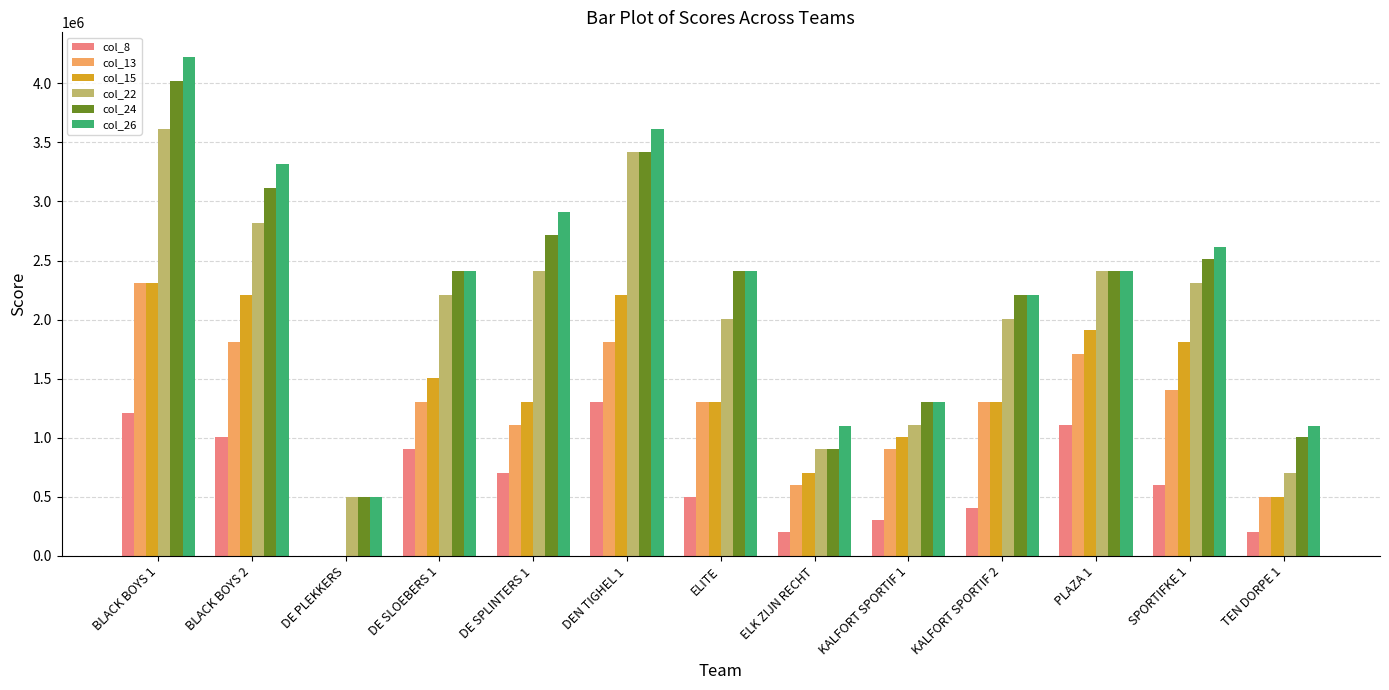

What is the greatest value displayed?

4220186